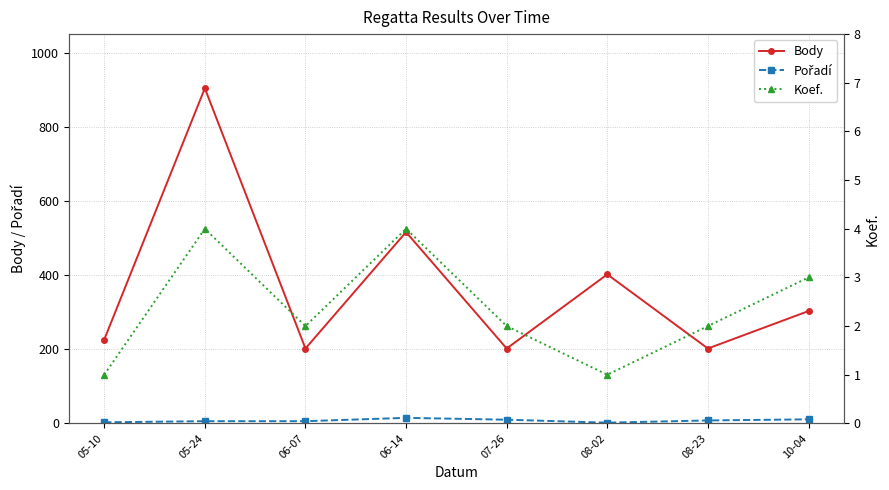

What are all the series names shown in the legend?

Body, Pořadí, Koef.